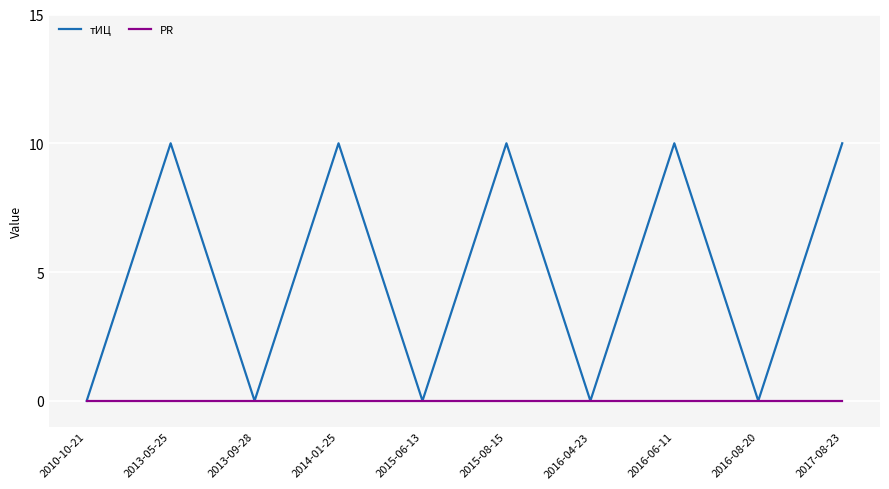

Which series changed the most between 2015-06-13 and 2016-06-11?

тИЦ